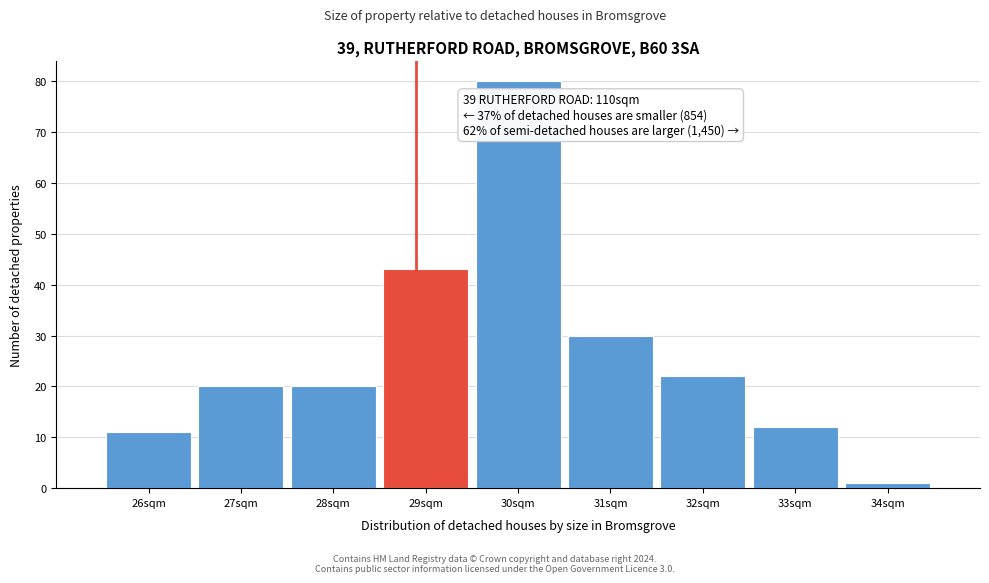

Reading left to right, extract all data points from this chart.

11	20	20	43	80	30	22	12	1